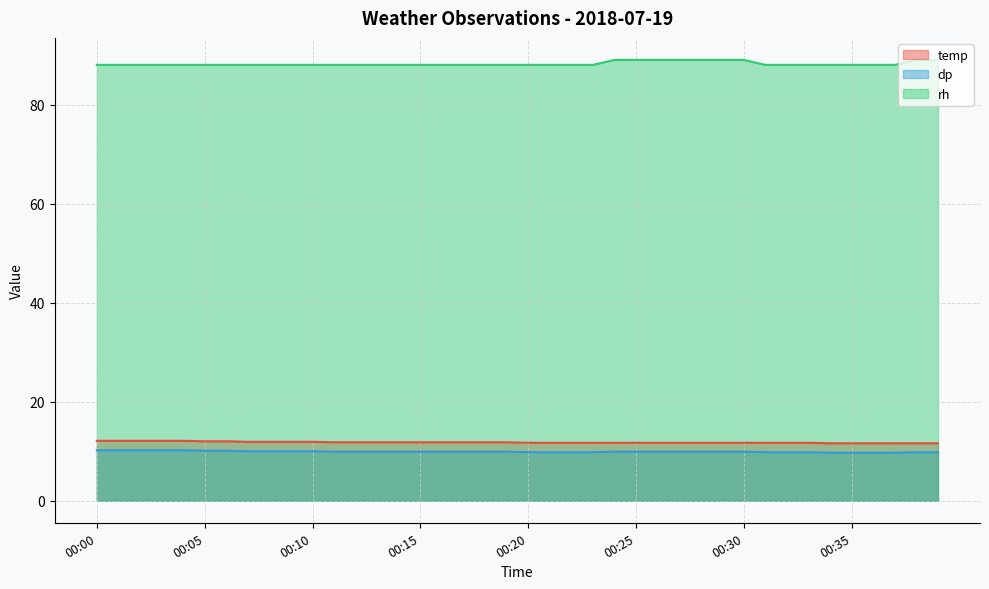

Is the value of dp at 00:29 greater than the value of rh at 00:13?

No